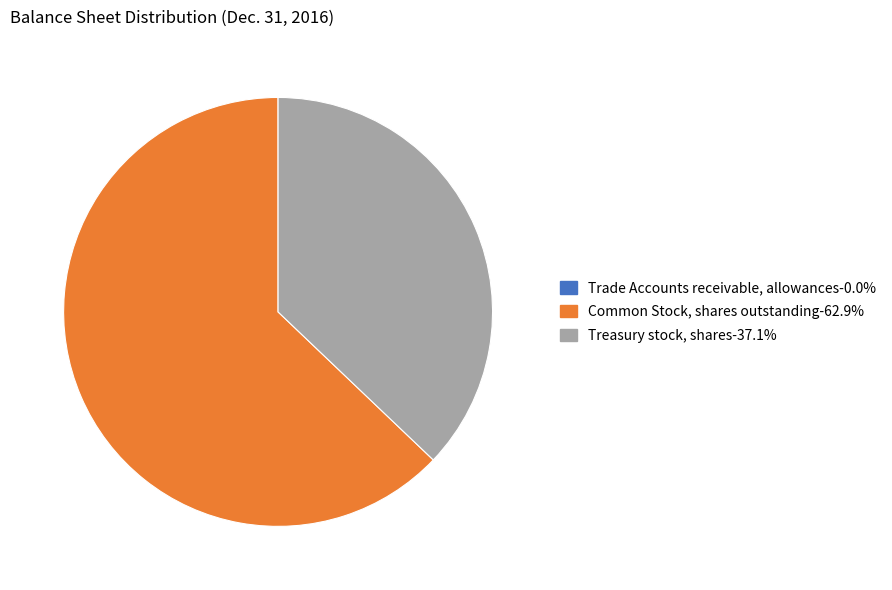

Which has a higher value, Common Stock, shares outstanding or Treasury stock, shares?

Common Stock, shares outstanding